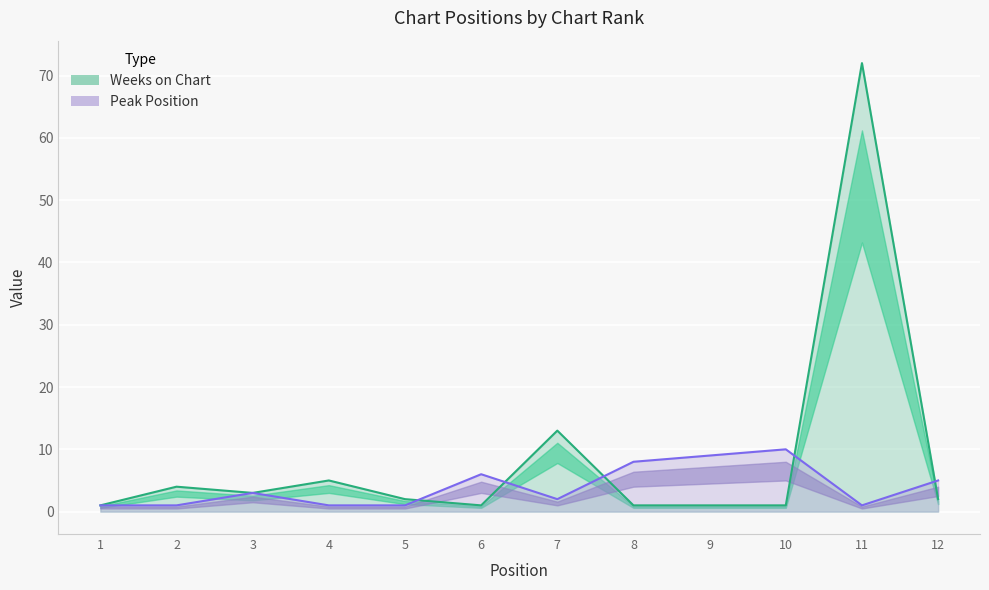

Does the chart display data point markers on the line(s)?

No